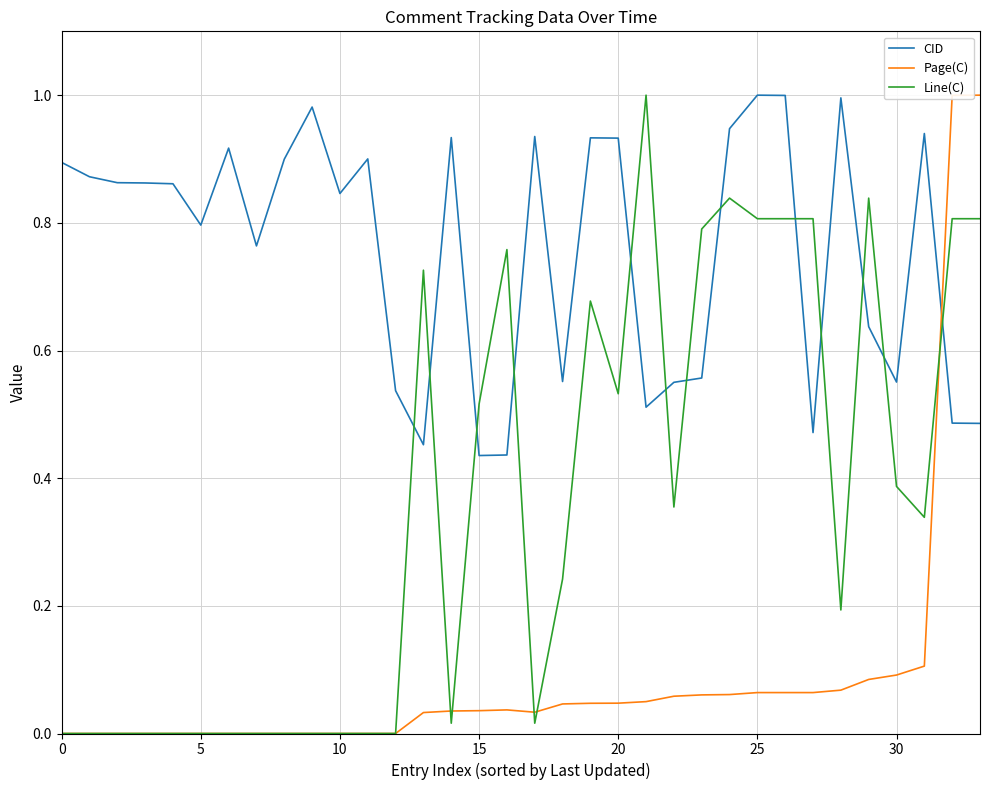

How many times do Line(C) and CID cross each other?

13